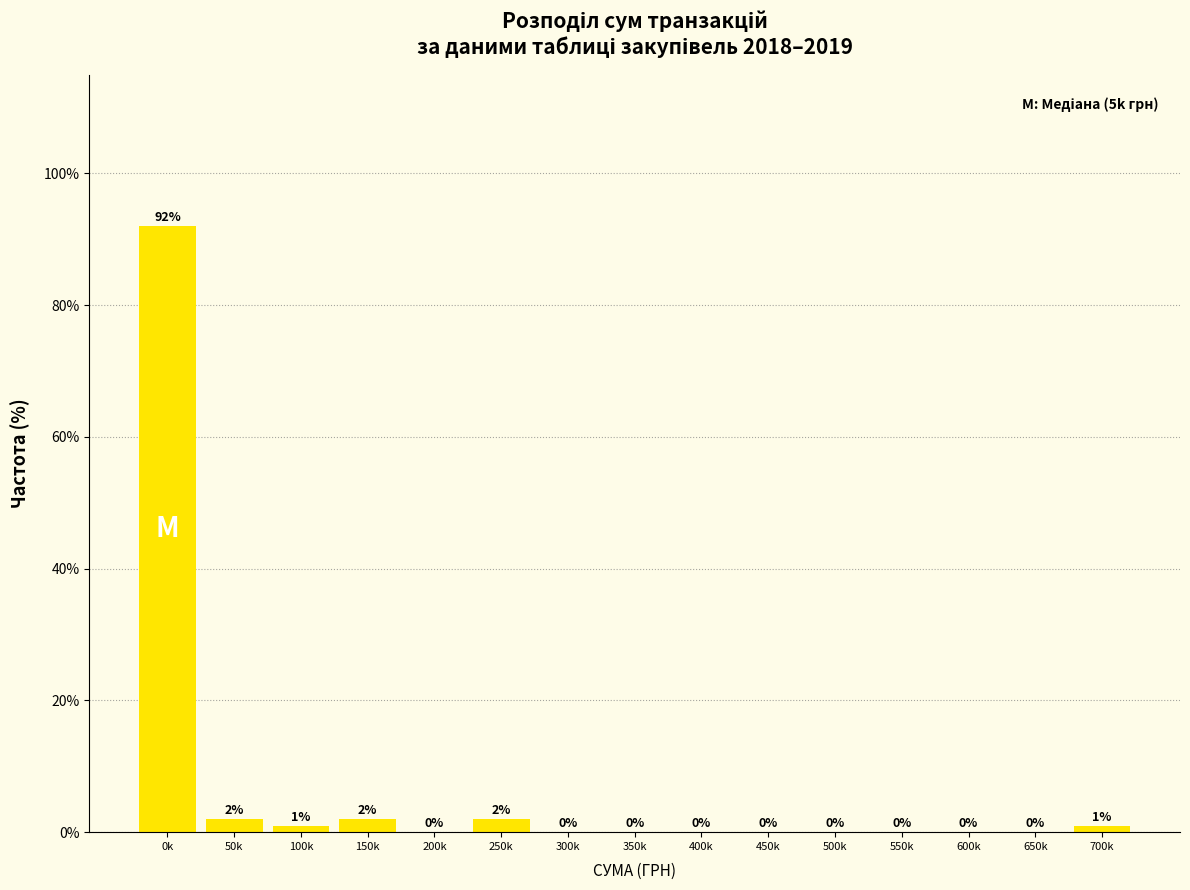

Reading left to right, list all the values displayed in this chart.

0k=92	50k=2	100k=1	150k=2	200k=0	250k=2	300k=0	350k=0	400k=0	450k=0	500k=0	550k=0	600k=0	650k=0	700k=1